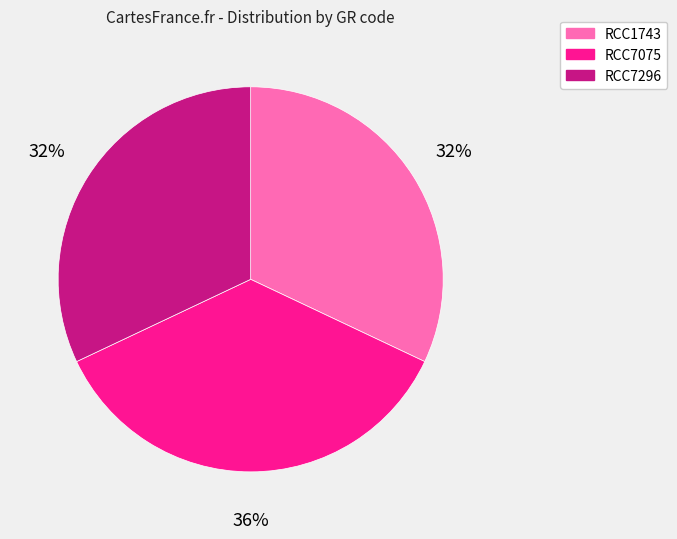

Is RCC1743 the majority of the pie?

No